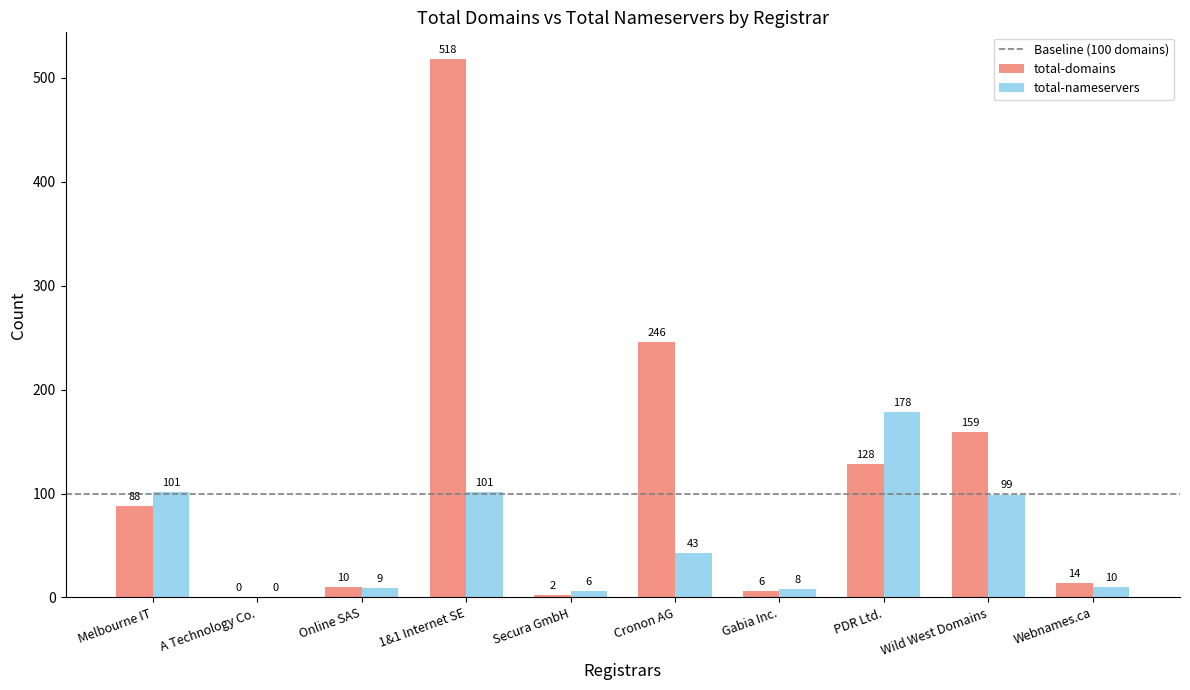

Which series has the widest spread of values?

total-domains